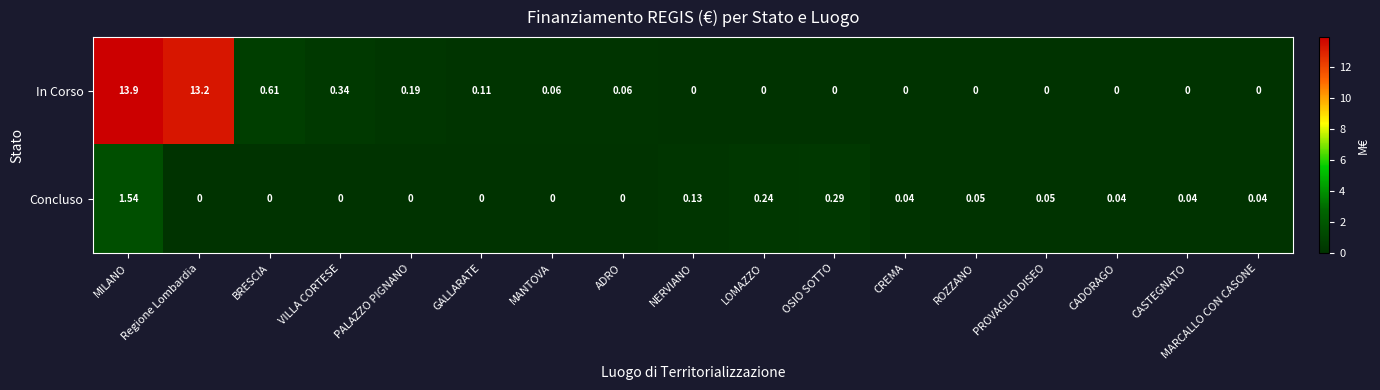

Which series has the largest range (max minus min)?

In Corso